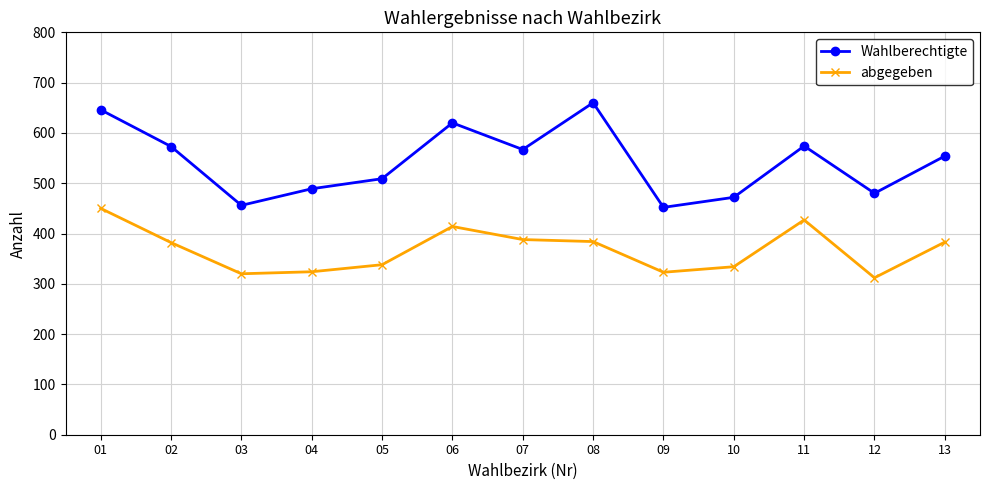

What is the minimum value for Wahlberechtigte?

452